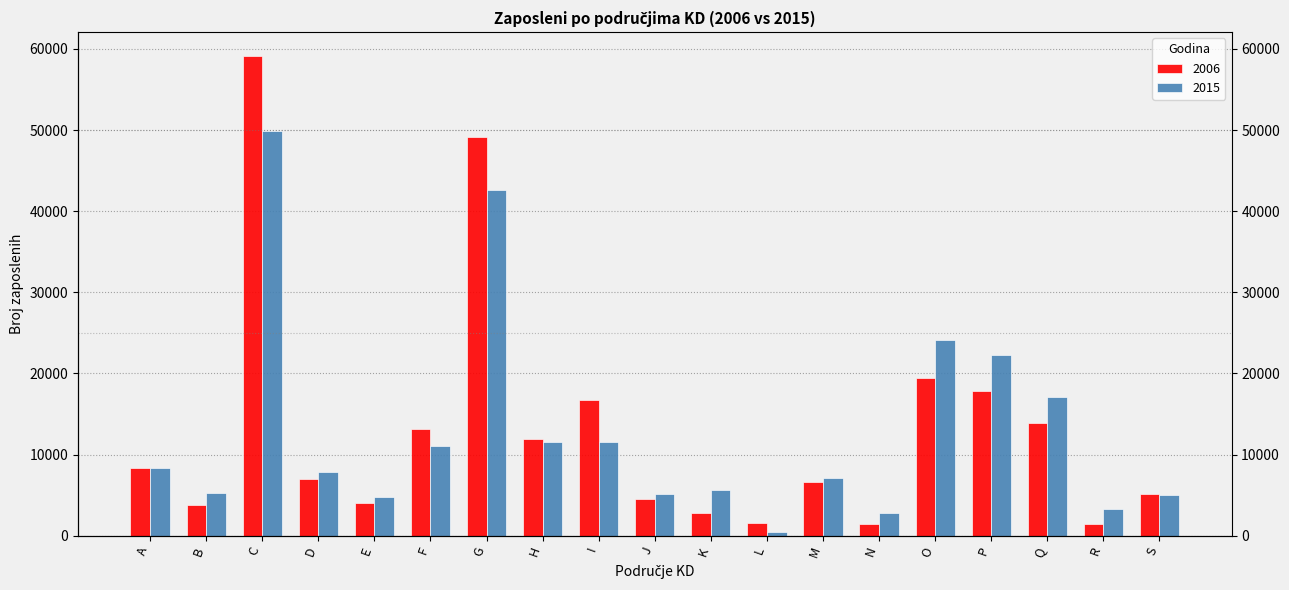

At which label does 2006 reach its peak?

C